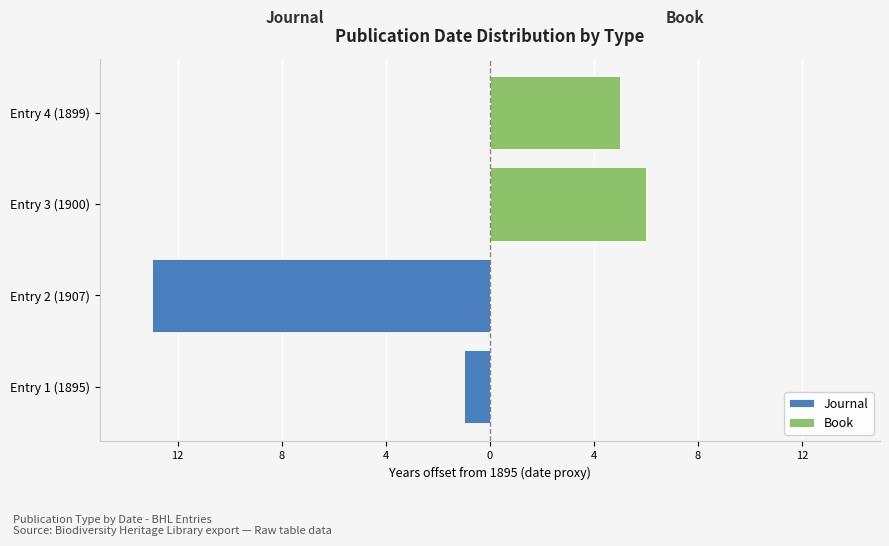

Reading right to left, what are all the values shown in this chart?

Journal: 0	0	-13	-1
Book: 5	6	0	0